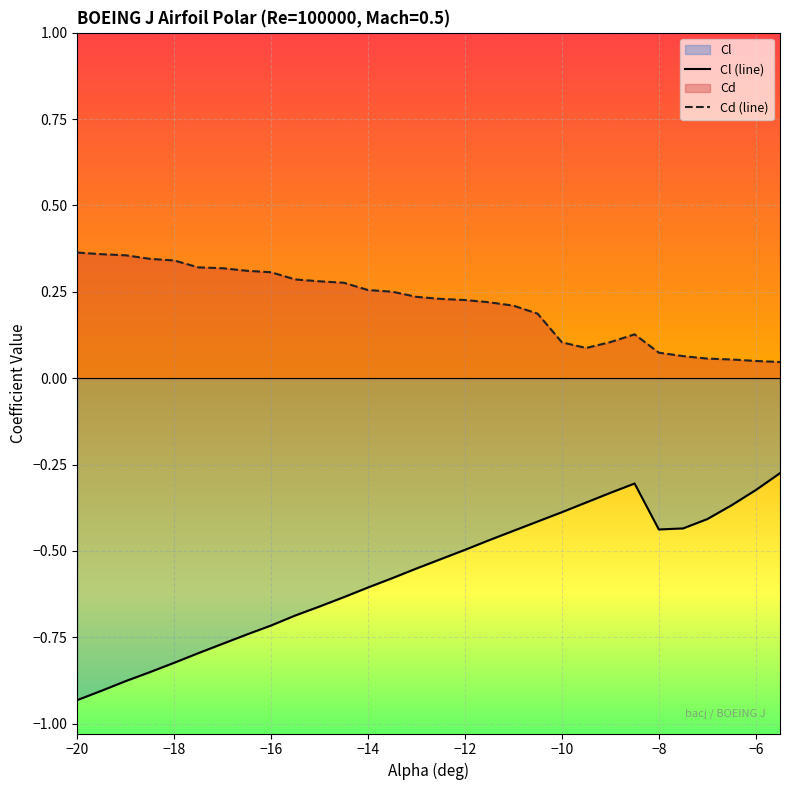

What is the average value of the Cl (line) series?

-0.6